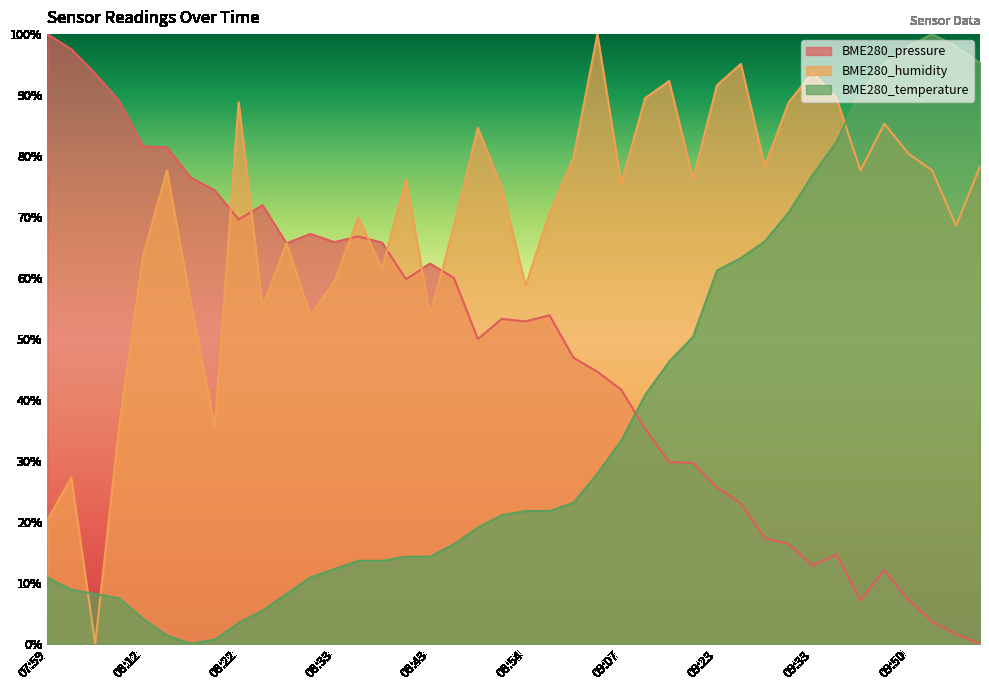

The value of BME280_temperature at 09:15 is 50.3. True or false?

True